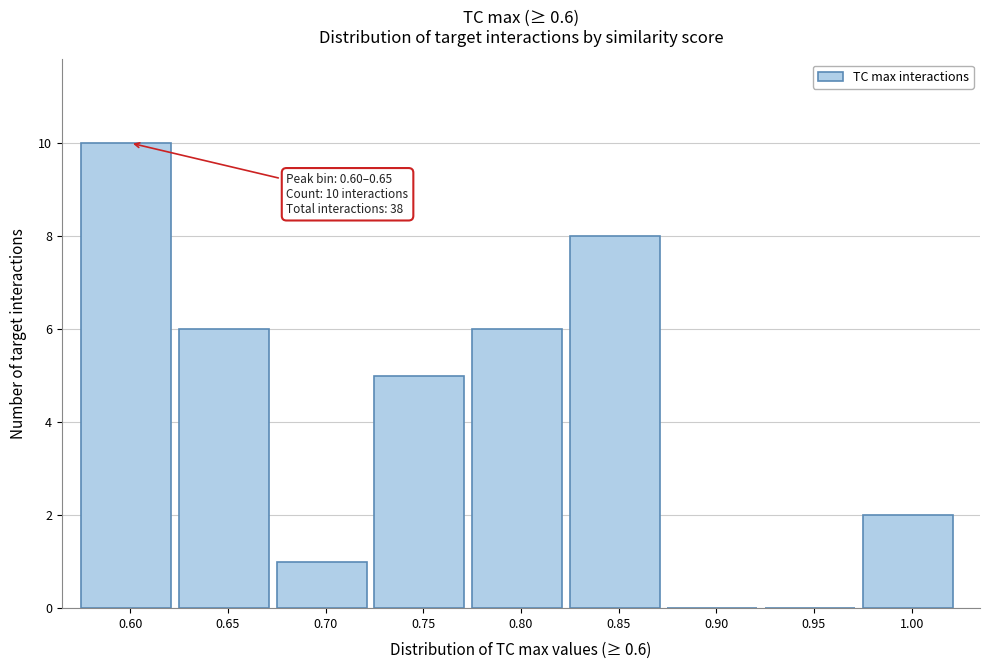

Reading left to right, transcribe all the data shown in this chart.

0.60=10	0.65=6	0.70=1	0.75=5	0.80=6	0.85=8	0.90=0	0.95=0	1.00=2